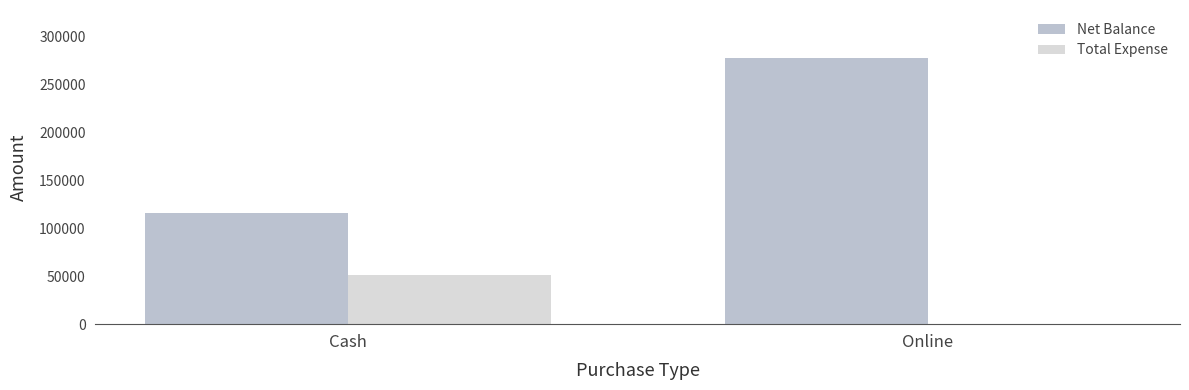

At which category does the chart reach its peak across all series?

Online